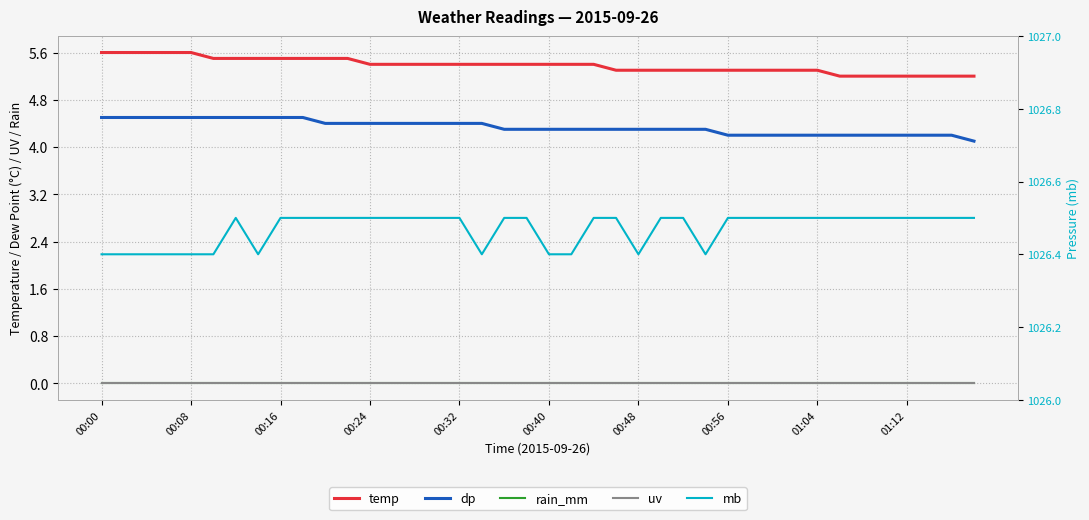

Reading left to right, list all the values displayed in this chart.

temp: 5.6	5.6	5.6	5.6	5.6	5.5	5.5	5.5	5.5	5.5	5.5	5.5	5.4	5.4	5.4	5.4	5.4	5.4	5.4	5.4	5.4	5.4	5.4	5.3	5.3	5.3	5.3	5.3	5.3	5.3	5.3	5.3	5.3	5.2	5.2	5.2	5.2	5.2	5.2	5.2
dp: 4.5	4.5	4.5	4.5	4.5	4.5	4.5	4.5	4.5	4.5	4.4	4.4	4.4	4.4	4.4	4.4	4.4	4.4	4.3	4.3	4.3	4.3	4.3	4.3	4.3	4.3	4.3	4.3	4.2	4.2	4.2	4.2	4.2	4.2	4.2	4.2	4.2	4.2	4.2	4.1
rain_mm: 0.0	0.0	0.0	0.0	0.0	0.0	0.0	0.0	0.0	0.0	0.0	0.0	0.0	0.0	0.0	0.0	0.0	0.0	0.0	0.0	0.0	0.0	0.0	0.0	0.0	0.0	0.0	0.0	0.0	0.0	0.0	0.0	0.0	0.0	0.0	0.0	0.0	0.0	0.0	0.0
uv: 0.0	0.0	0.0	0.0	0.0	0.0	0.0	0.0	0.0	0.0	0.0	0.0	0.0	0.0	0.0	0.0	0.0	0.0	0.0	0.0	0.0	0.0	0.0	0.0	0.0	0.0	0.0	0.0	0.0	0.0	0.0	0.0	0.0	0.0	0.0	0.0	0.0	0.0	0.0	0.0
mb: 1026.4	1026.4	1026.4	1026.4	1026.4	1026.4	1026.5	1026.4	1026.5	1026.5	1026.5	1026.5	1026.5	1026.5	1026.5	1026.5	1026.5	1026.4	1026.5	1026.5	1026.4	1026.4	1026.5	1026.5	1026.4	1026.5	1026.5	1026.4	1026.5	1026.5	1026.5	1026.5	1026.5	1026.5	1026.5	1026.5	1026.5	1026.5	1026.5	1026.5